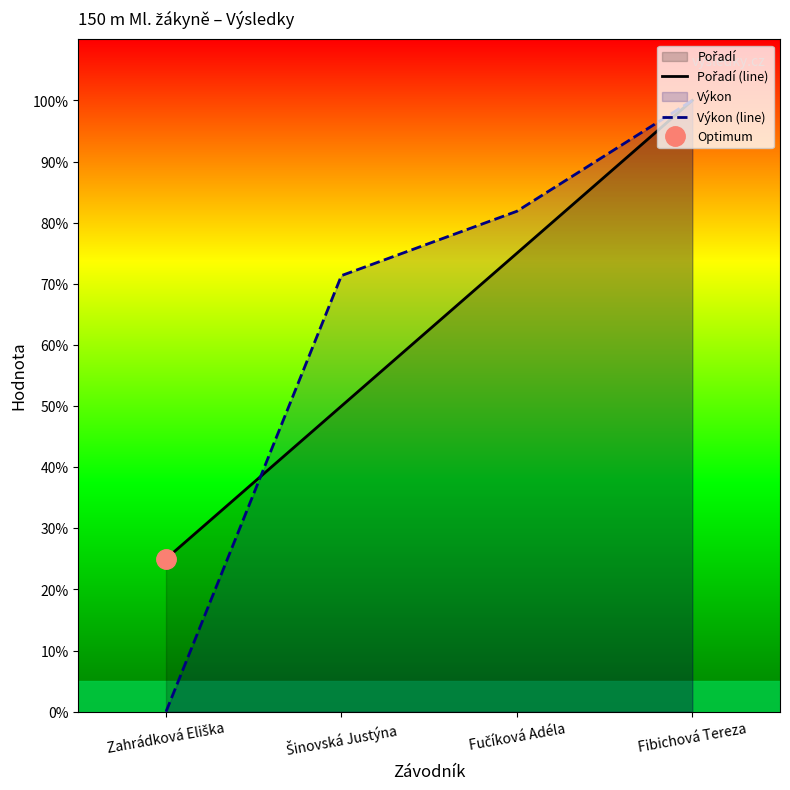

How many series are shown in this chart?

2